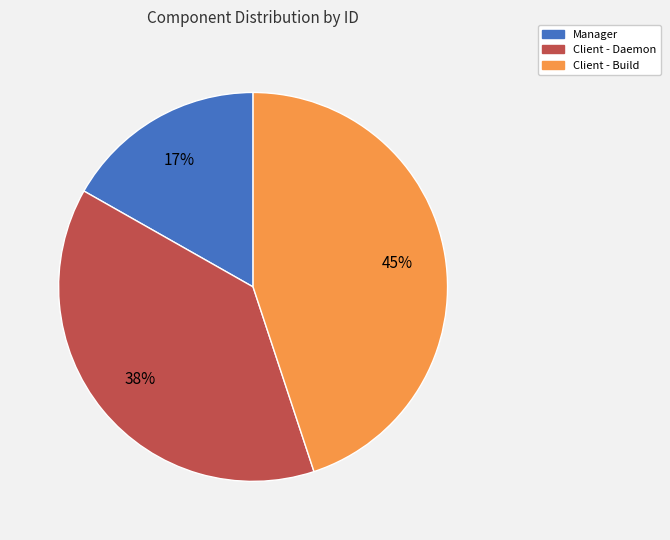

Which slice is the largest?

Client - Build